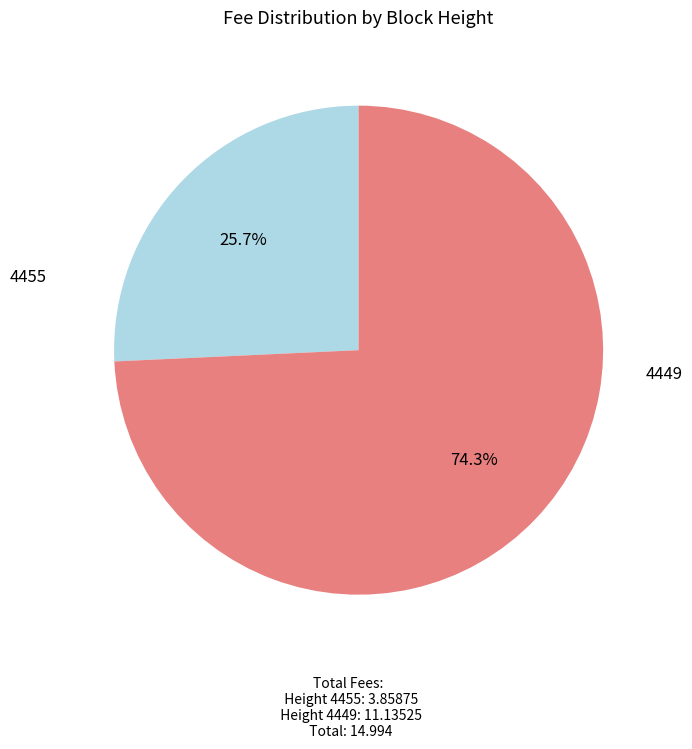

To the nearest percent, what is the combined percentage of 4449 and 4455?

100%